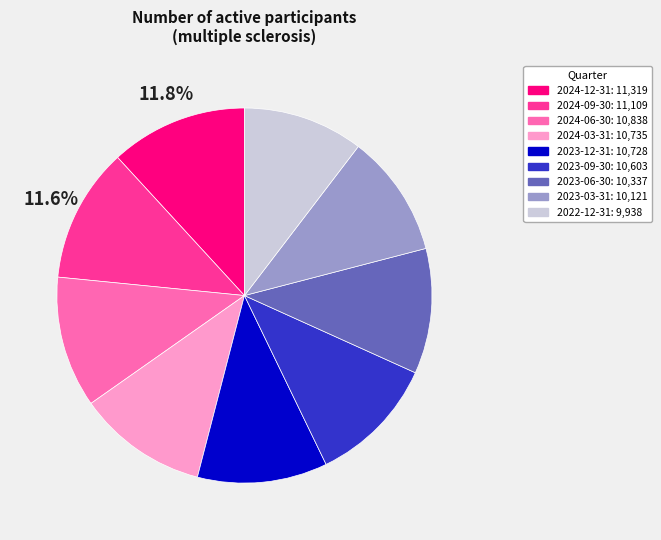

To the nearest percent, what is the combined percentage of 2024-03-31 and 2023-06-30?

22%